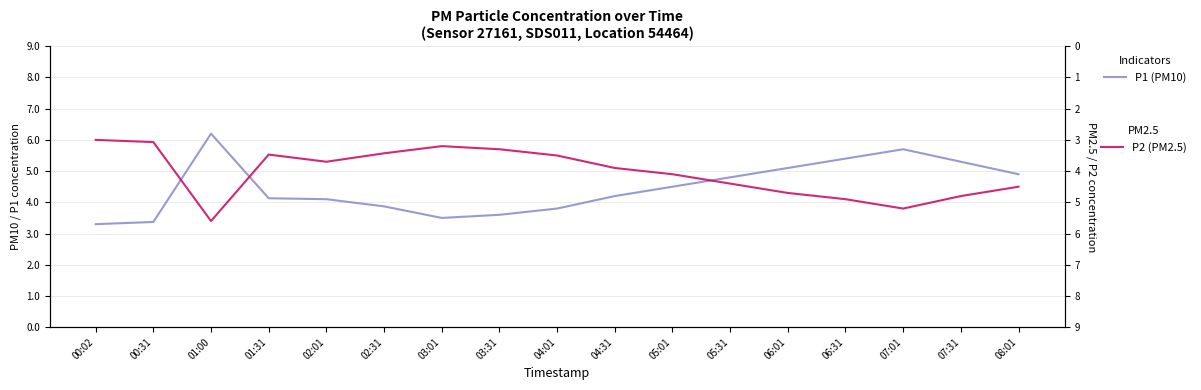

At which category is the sum across all series the highest?

01:00